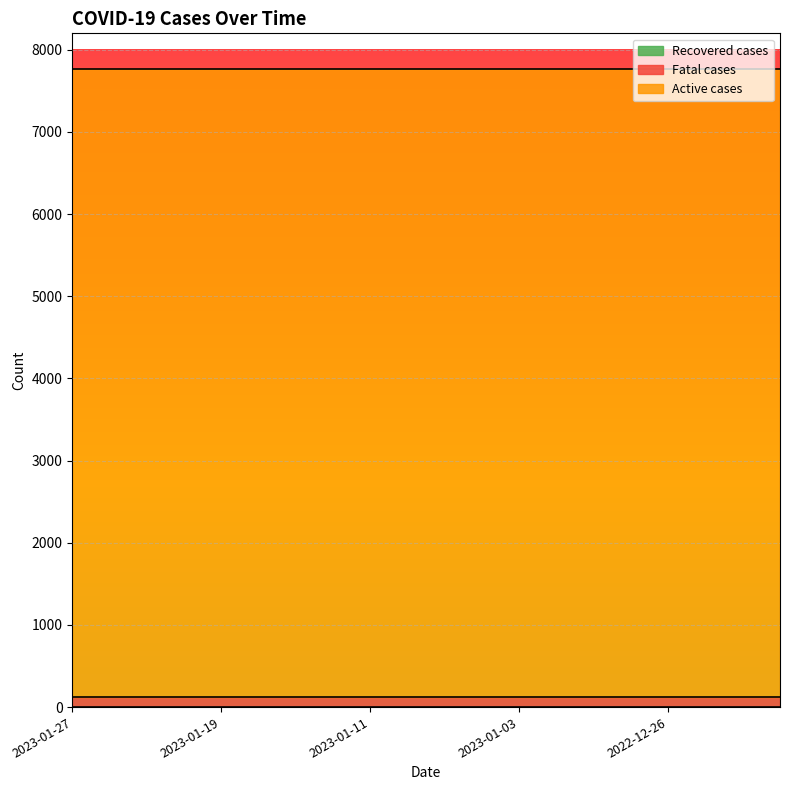

Reading left to right, what are all the values shown in this chart?

Recovered cases: 0	0	0	0	0	0	0	0	0	0	0	0	0	0	0	0	0	0	0	0
Fatal cases: 126	126	126	126	126	126	126	126	126	126	126	126	126	126	126	126	126	126	126	126
Active cases: 7634	7634	7634	7634	7634	7634	7634	7634	7634	7634	7634	7634	7634	7634	7634	7634	7634	7634	7634	7634